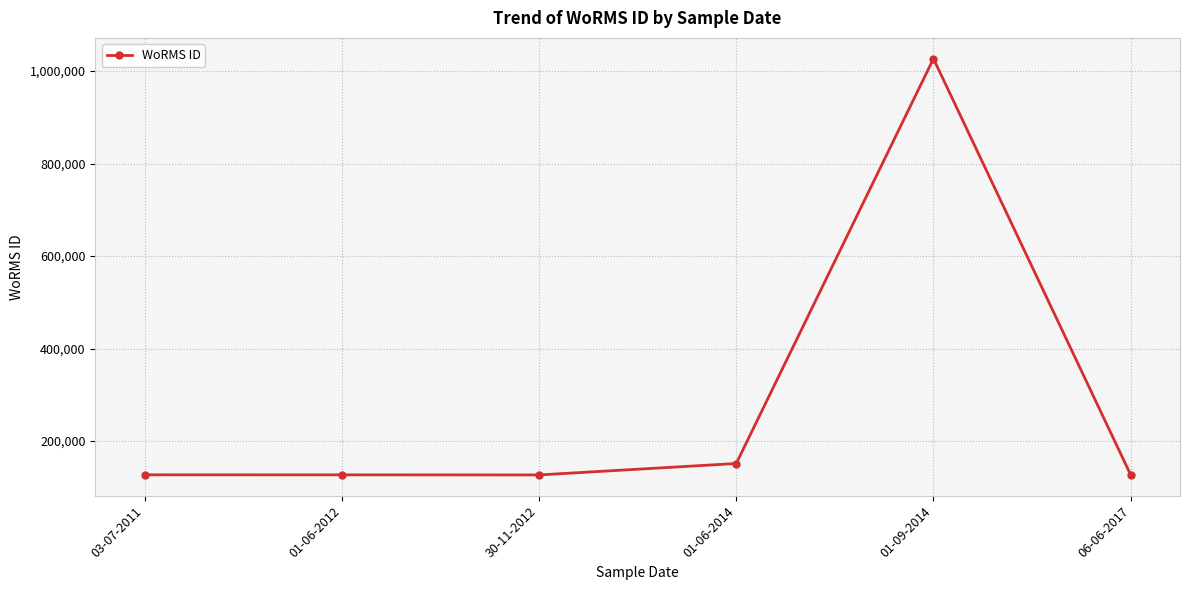

How many data points are less than 127036?

3